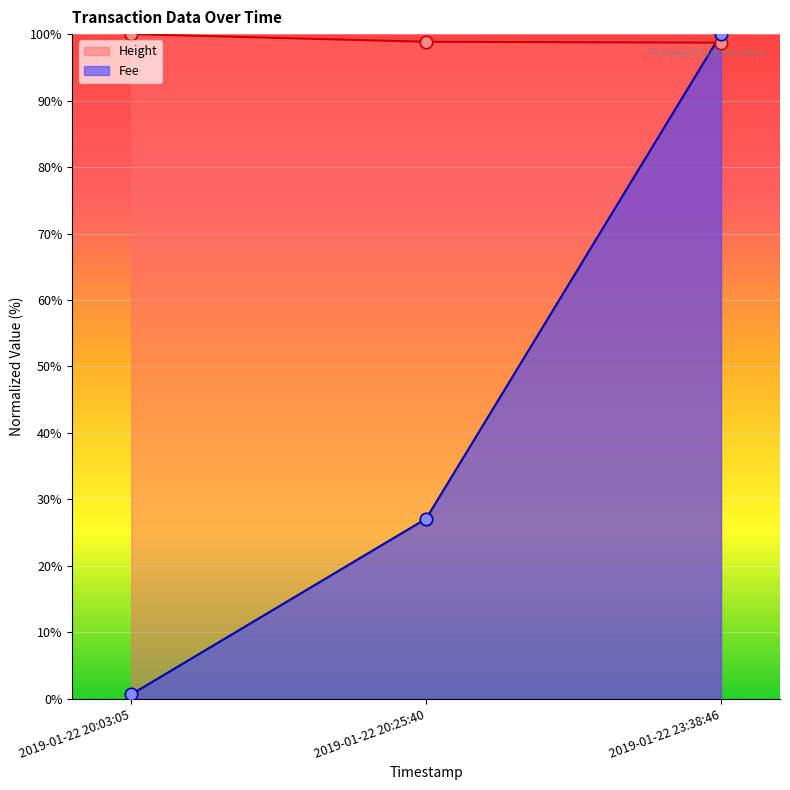

Which series has the largest Y range (max minus min)?

Fee